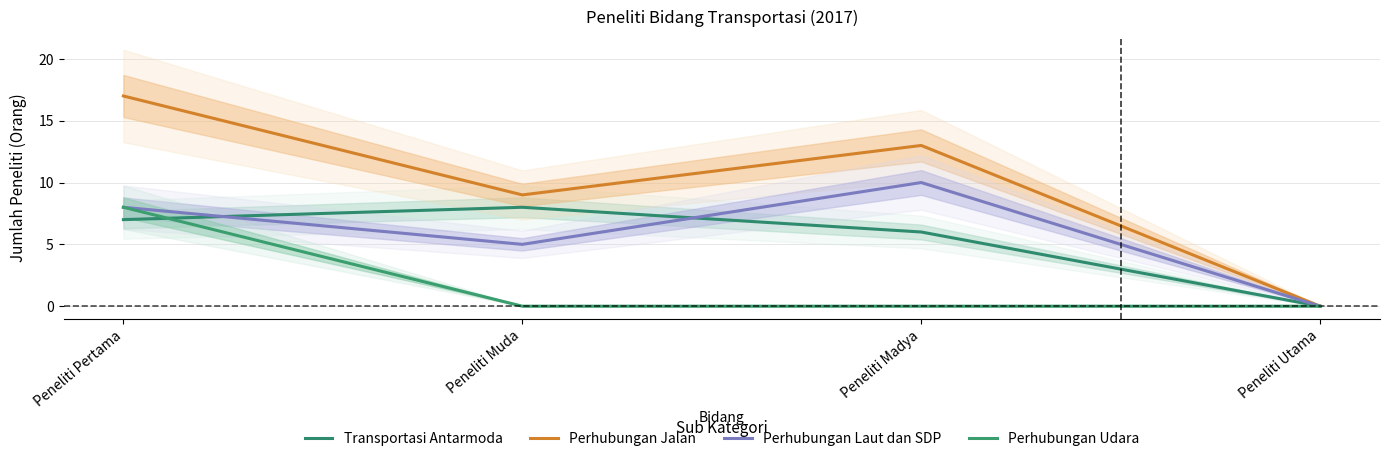

What is the difference between the maximum and minimum values in the Perhubungan Udara series?

8